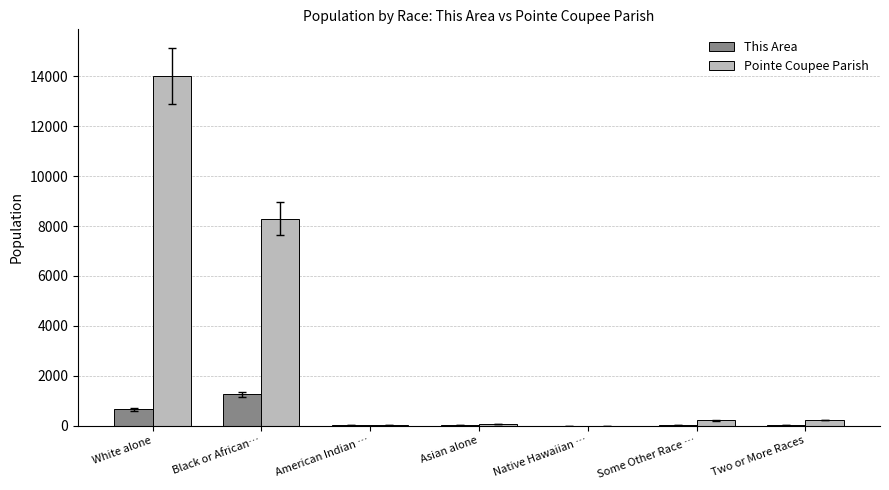

How many groups of bars are there?

7